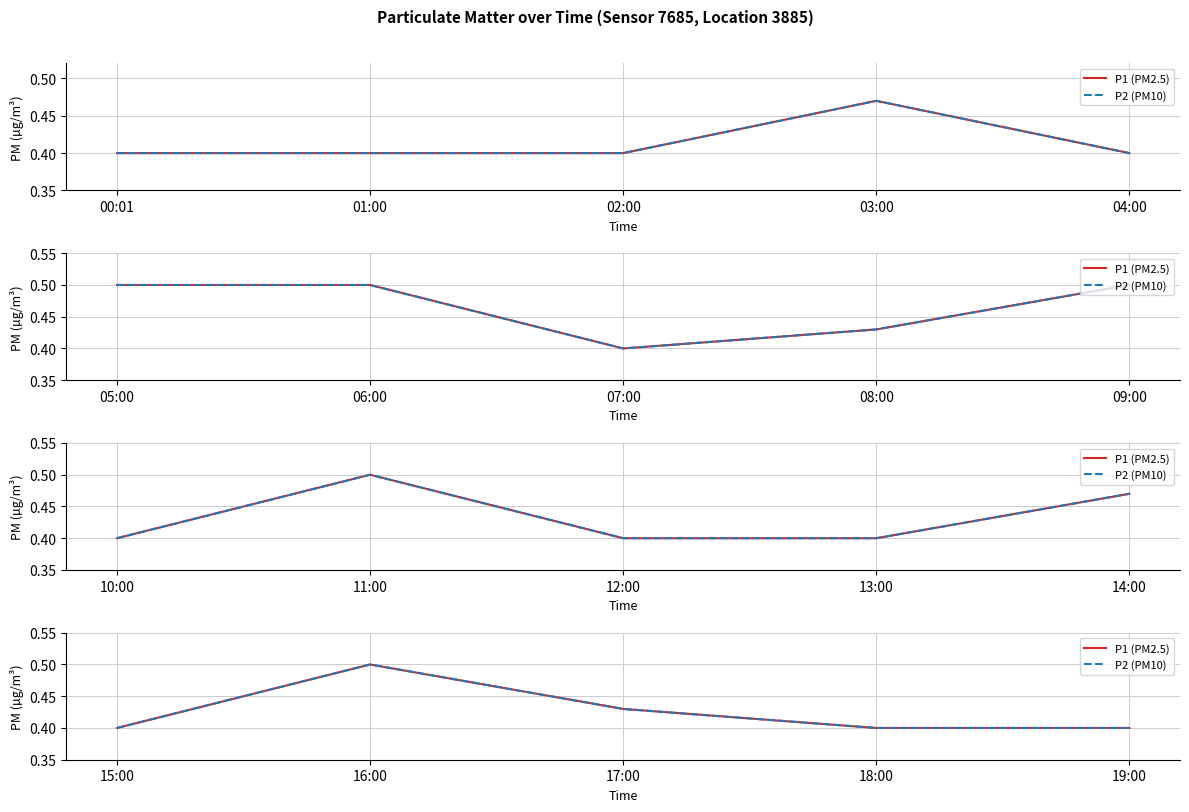

In P1 (PM2.5), how many points are higher than both neighbors (excluding endpoints)?

1